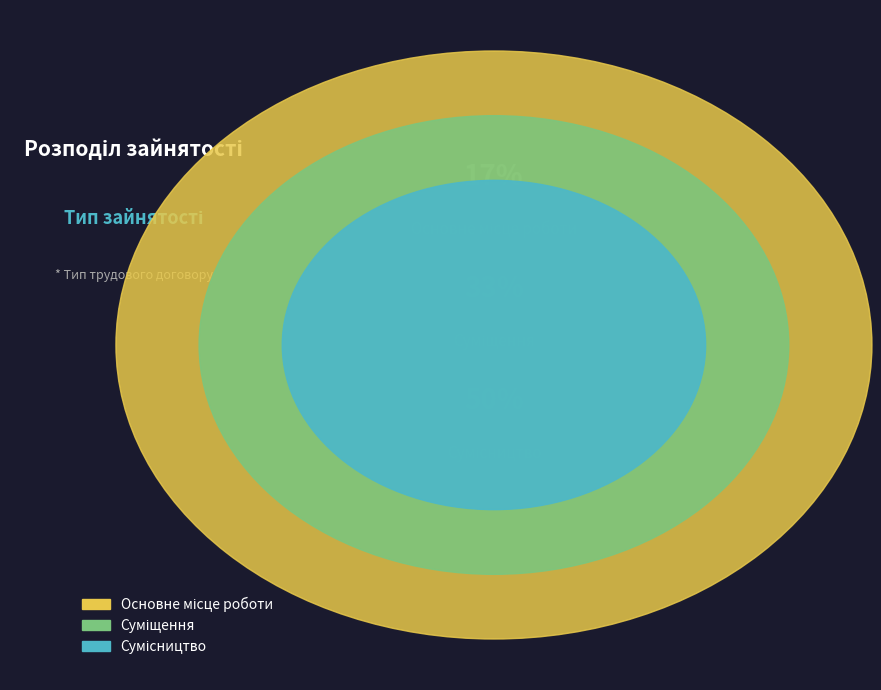

The Сумісництво slice represents 65% of the pie. True or false?

False